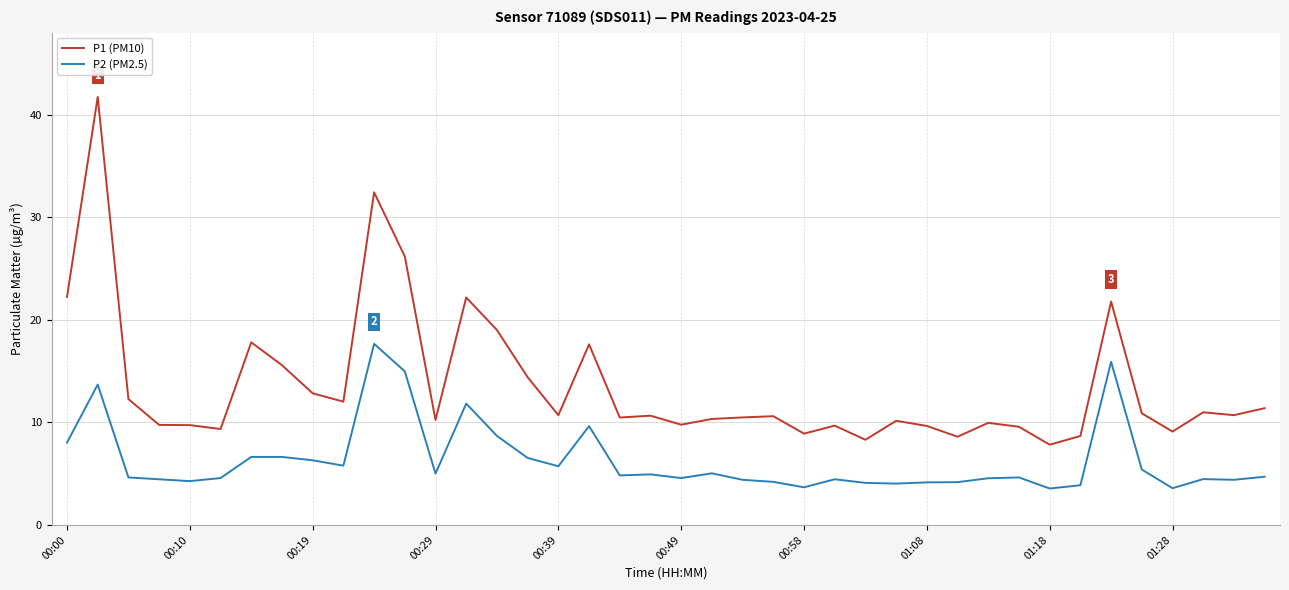

True or false: P1 (PM10) and P2 (PM2.5) cross at least once.

False